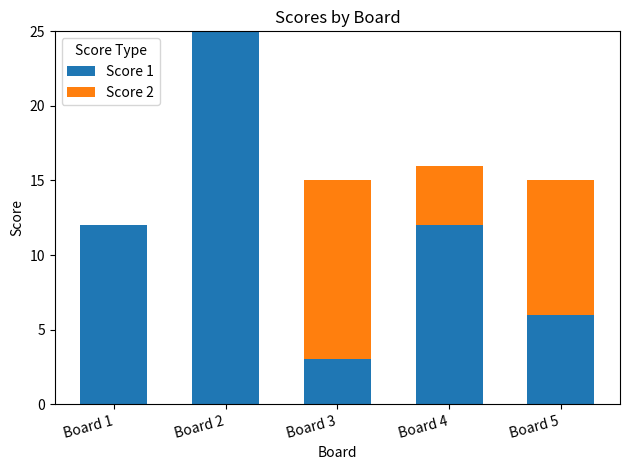

What is the sum of all Score 1 values?

58